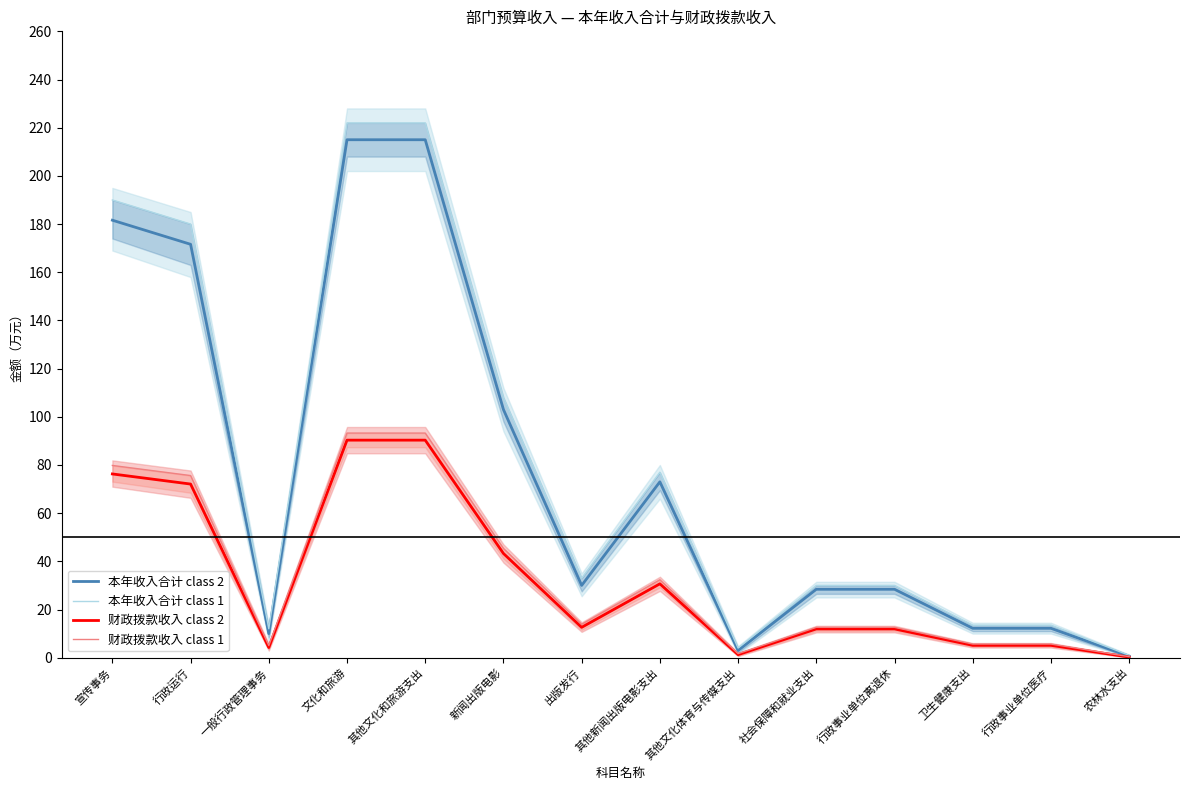

What is the sum of the 财政拨款收入 class 1 values at 其他文化体育与传媒支出 and 卫生健康支出?

7.3